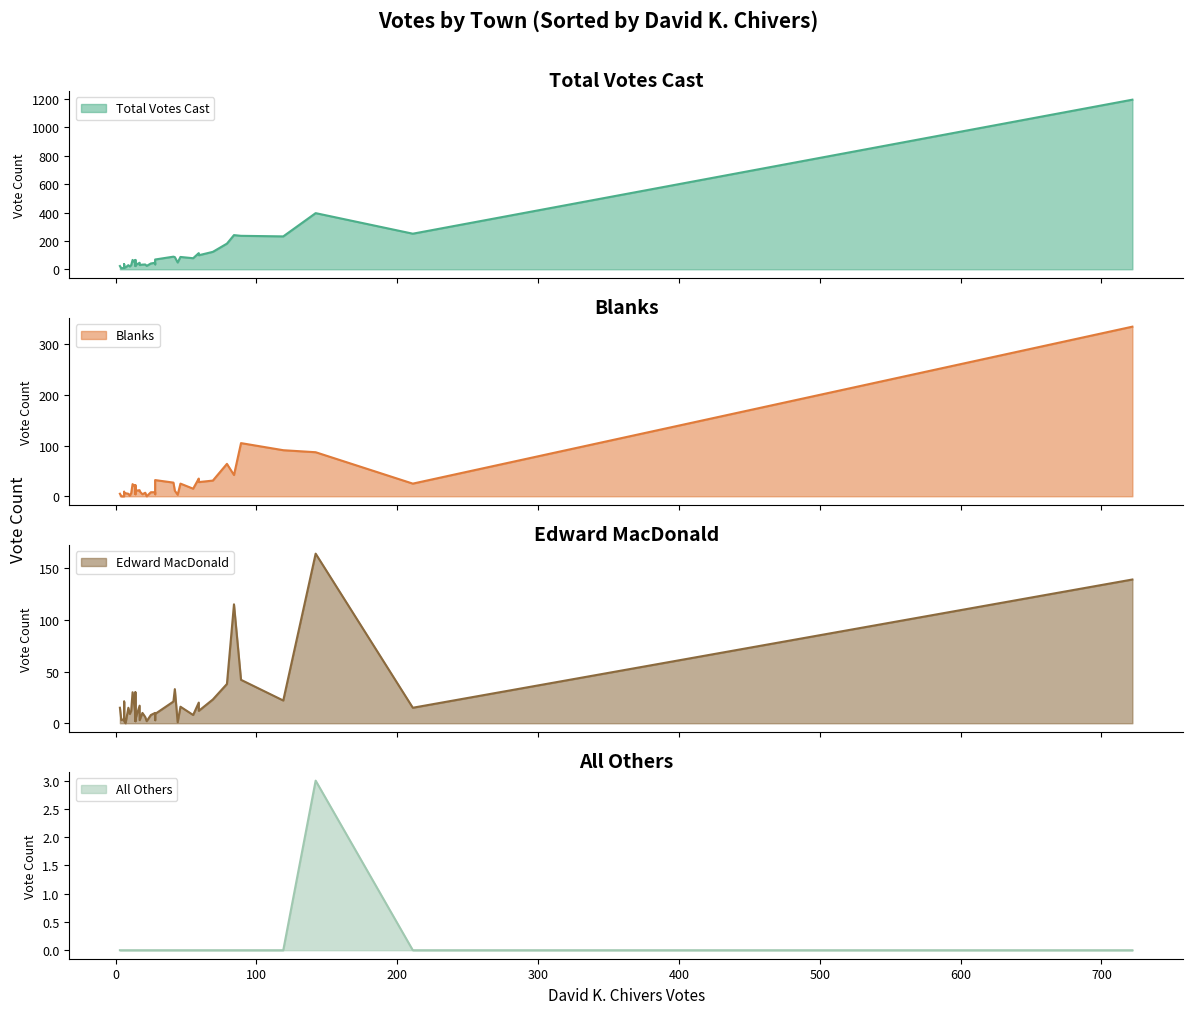

Is it true that All Others equals 0 at Becket?

True